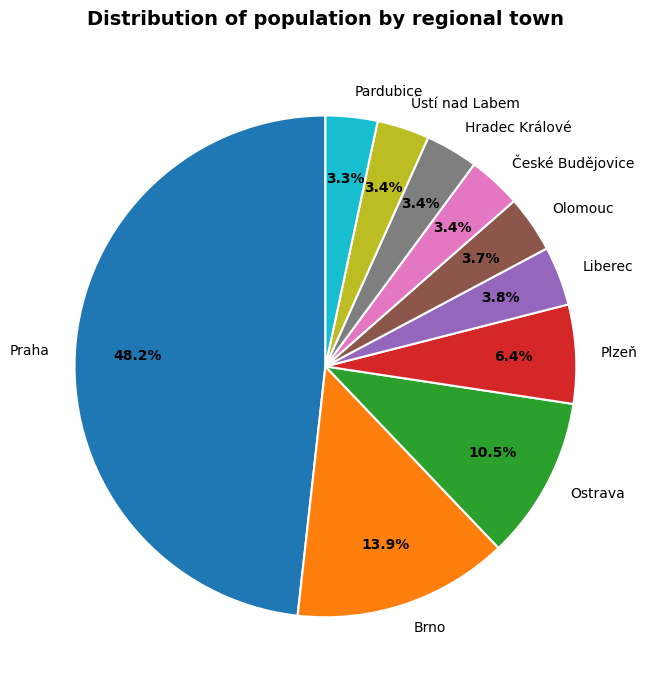

How many slices are in this pie chart?

10